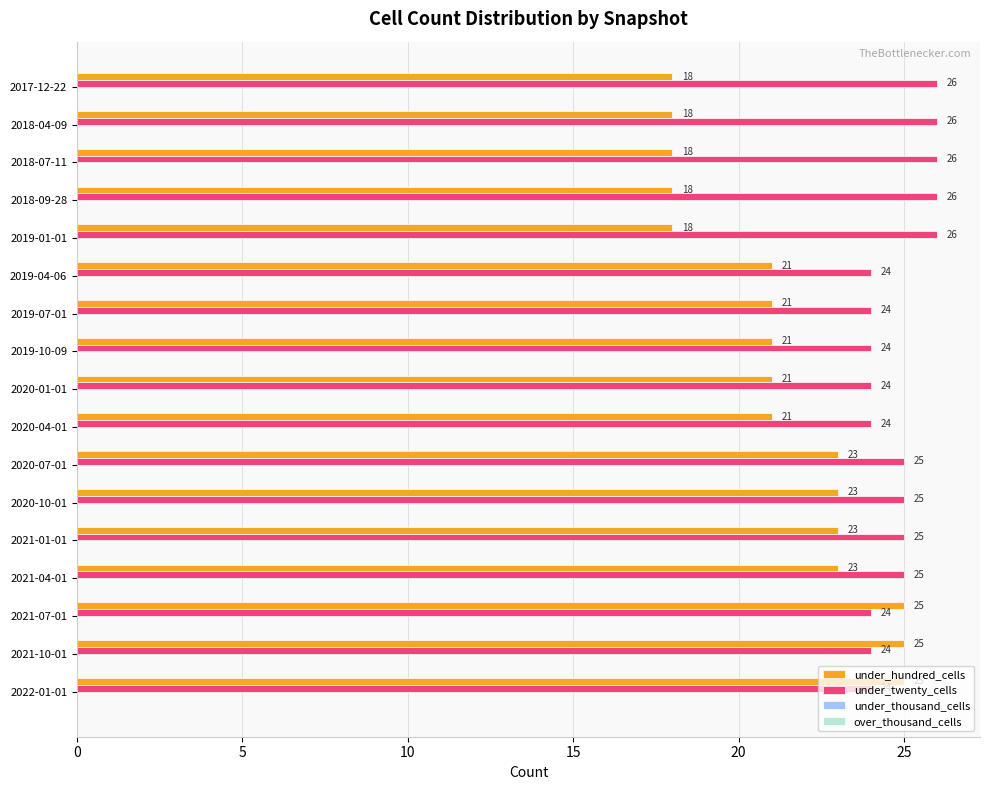

What is the difference between the maximum and minimum values in the under_twenty_cells series?

2